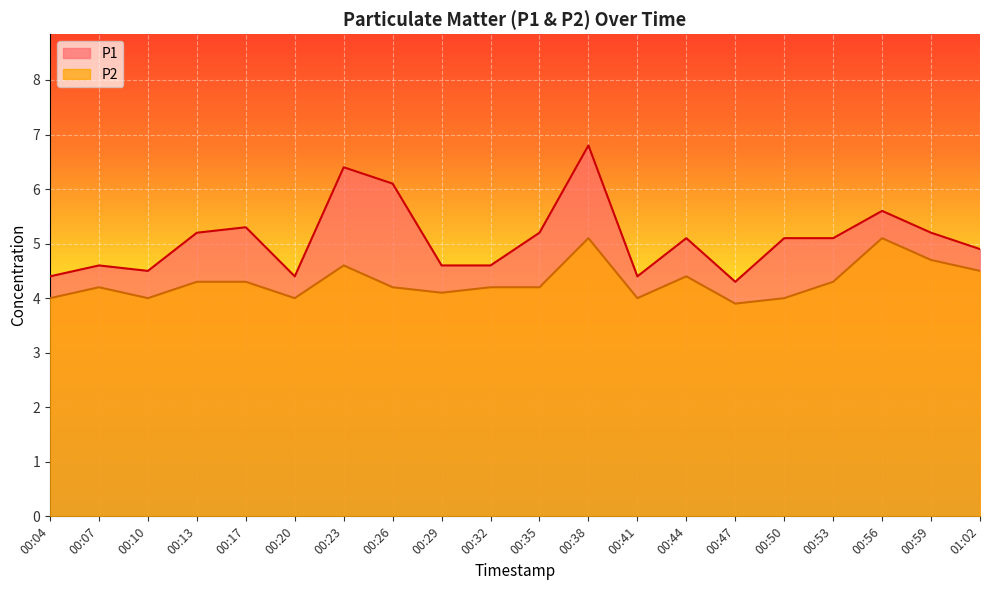

What position from the right is 00:44?

7